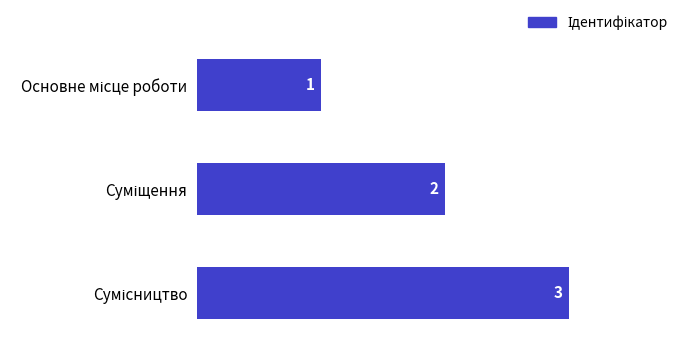

Count the values in the range 1 to 3.

3